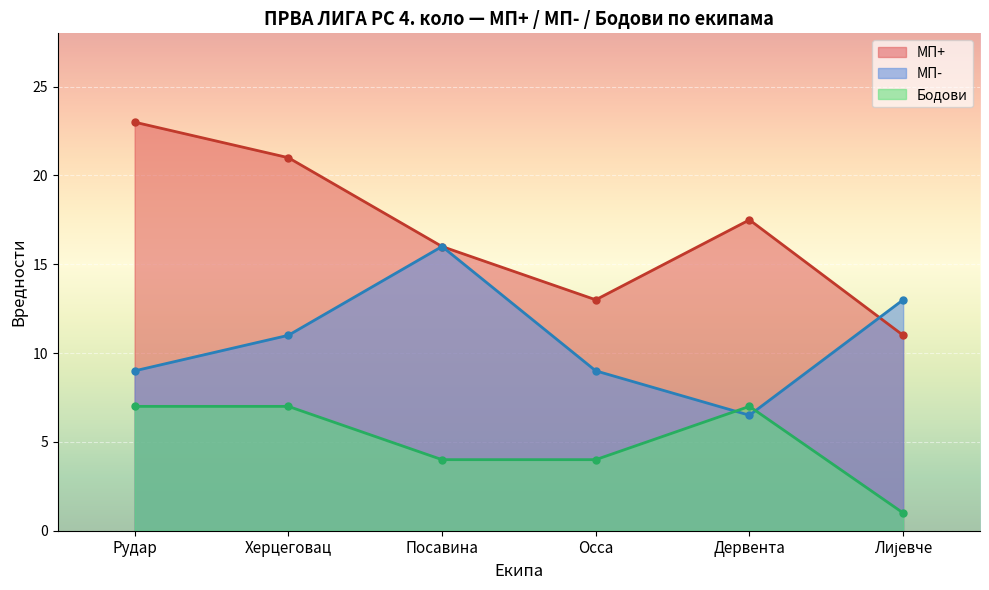

Where does the МП+ series first go above 17?

Рудар